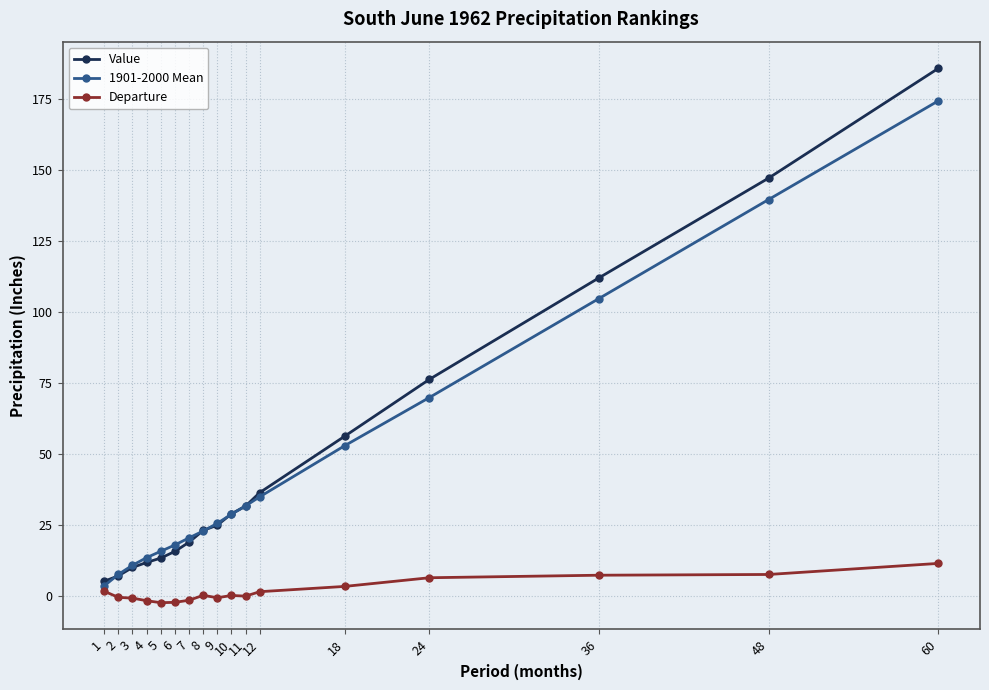

What is the difference between the maximum and second lowest values in the 1901-2000 Mean series?

166.9